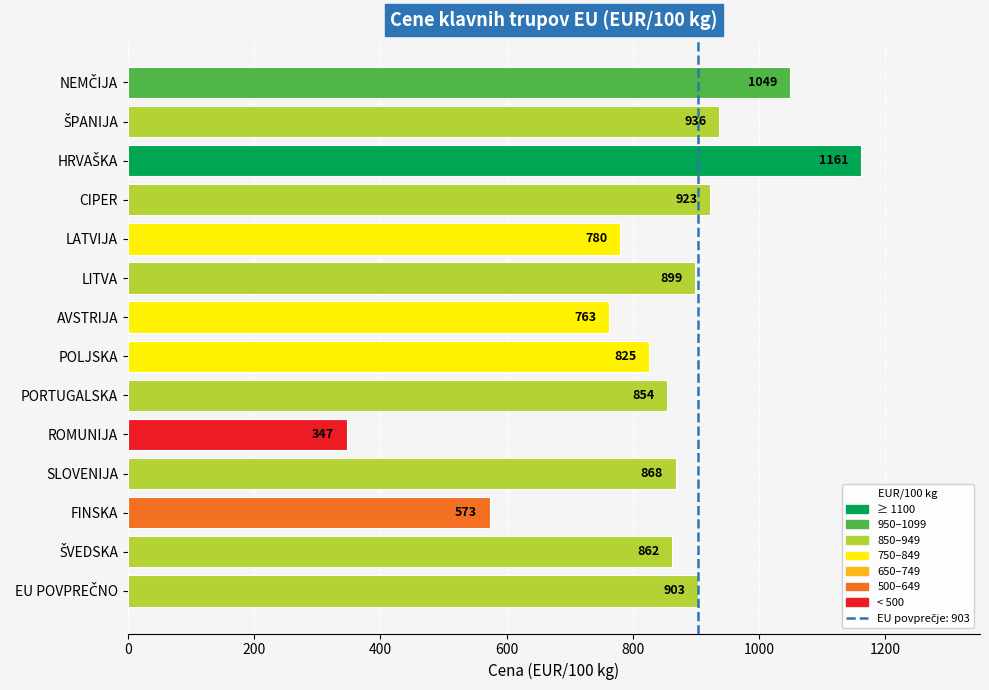

What is the greatest value displayed?

1161.2